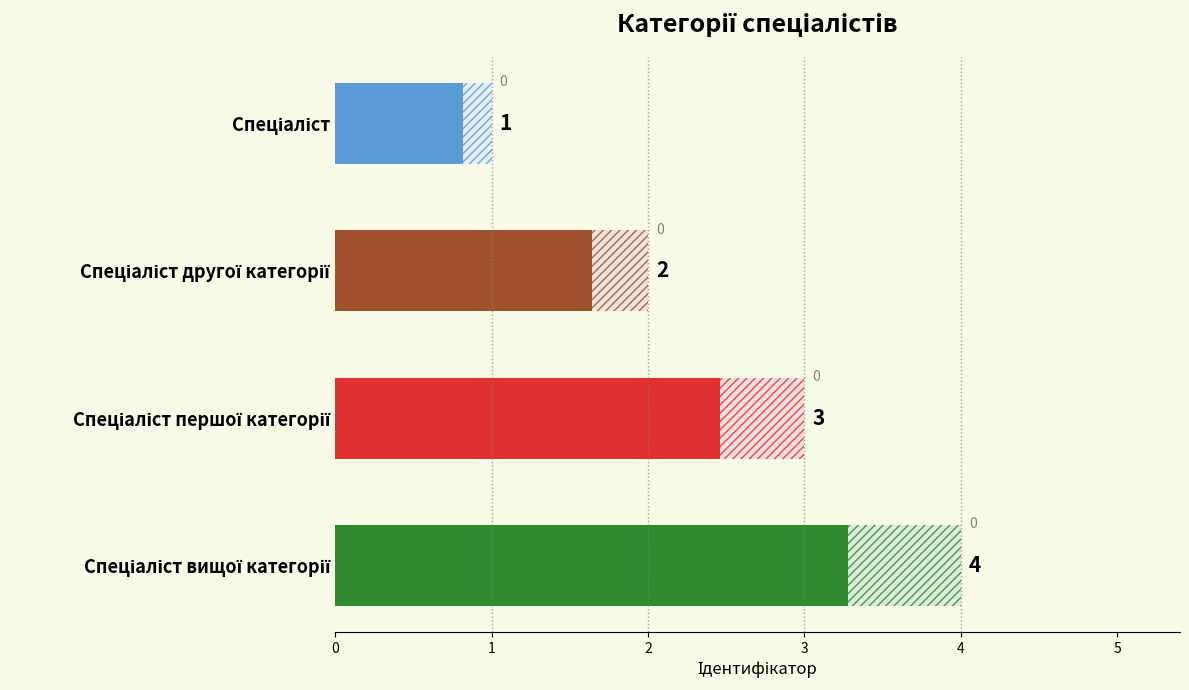

Count the number of data series in this chart.

1